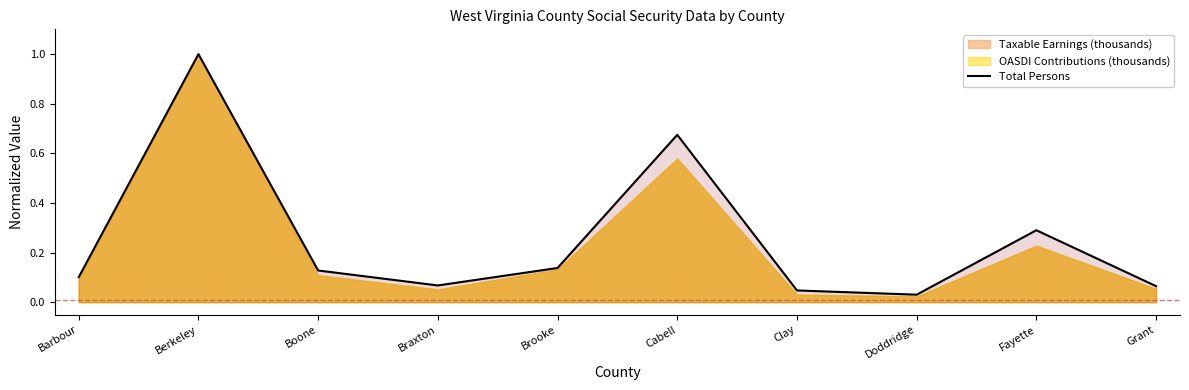

Is it true that the value at Brooke is 0.2?

False